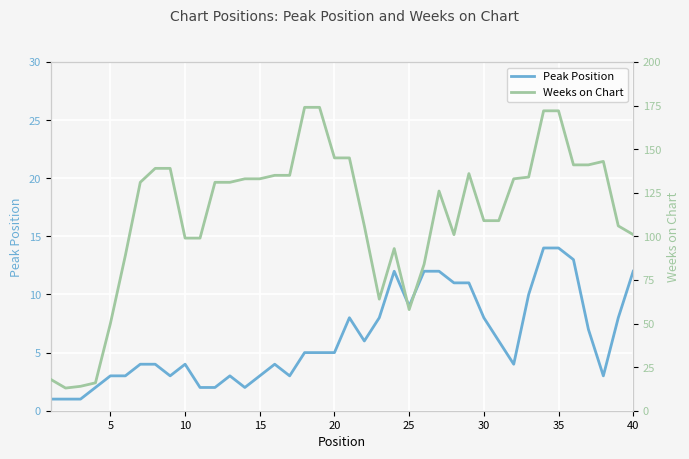

True or false: Weeks on Chart and Peak Position cross at least once.

False